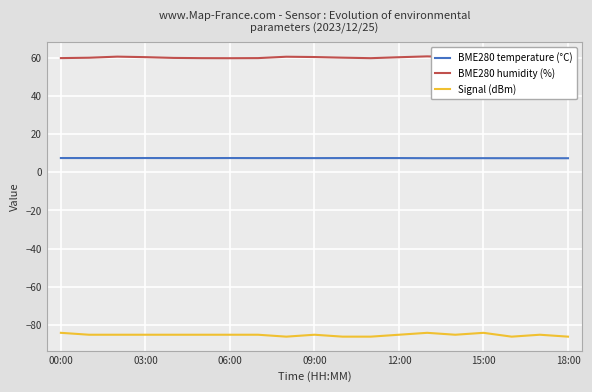

How many interior local valleys does the BME280 temperature (°C) series have?

4